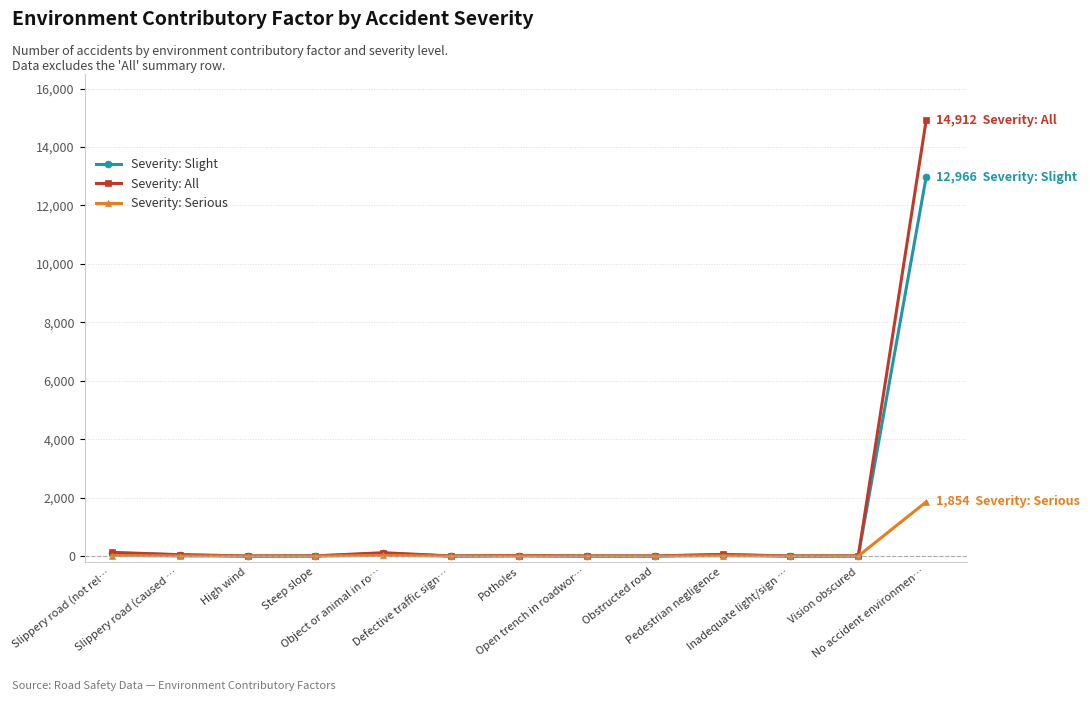

True or false: Severity: Slight has more than 1 points higher than both neighbors.

True